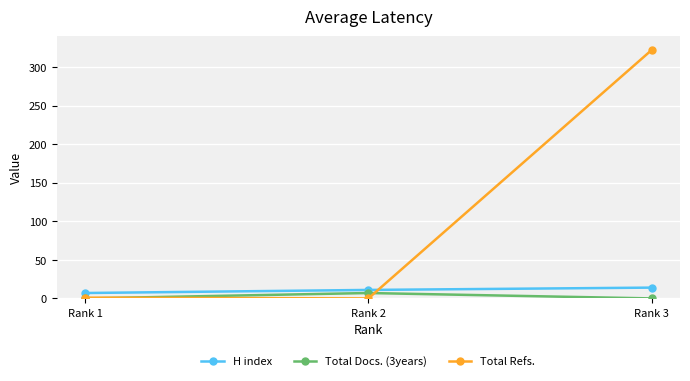

Which label corresponds to the largest value in the chart?

Rank 3